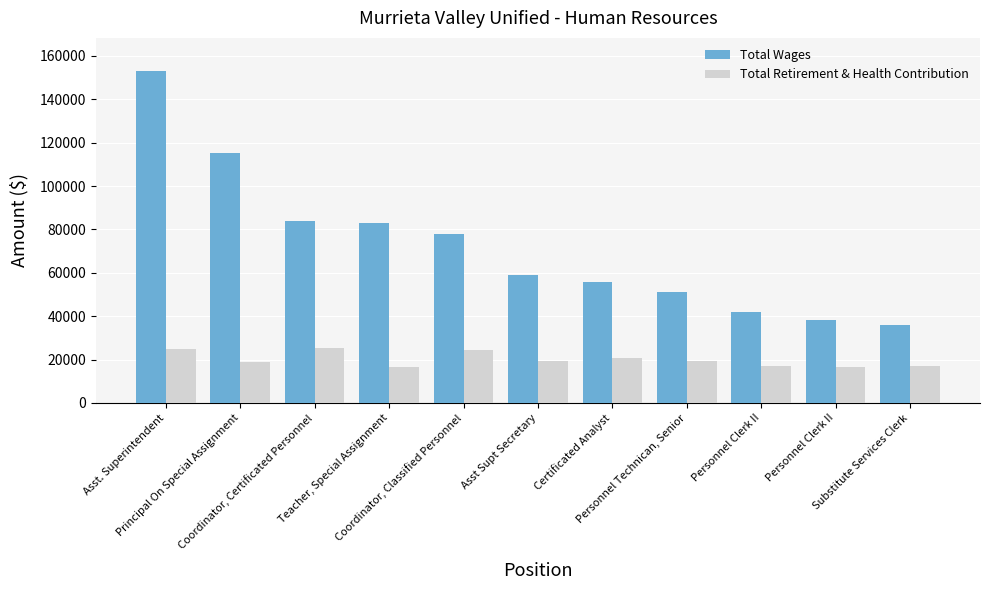

What is the label of the 11th bar from the left?

Substitute Services Clerk